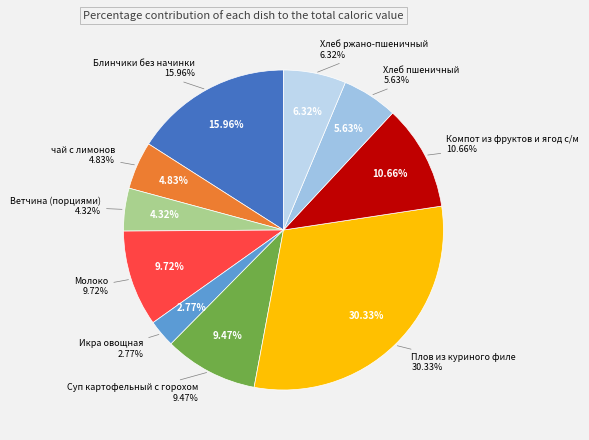

Which slice is the largest?

Плов из куриного филе